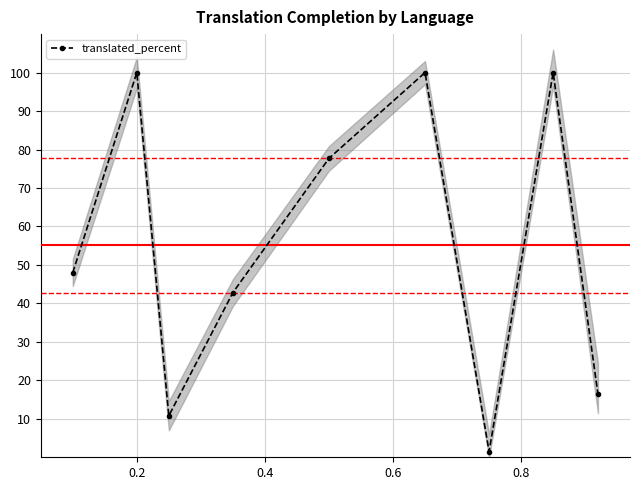

How many interior local peaks does the translated_percent series have?

3